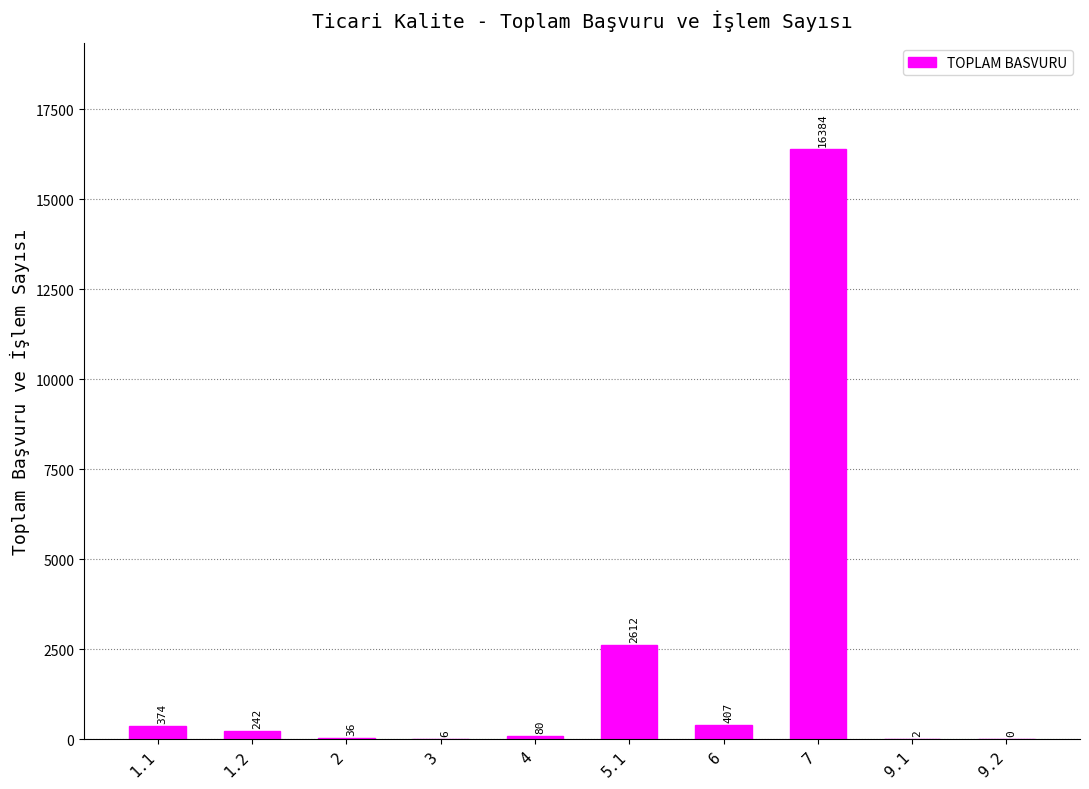

Does the chart contain stacked bars?

No